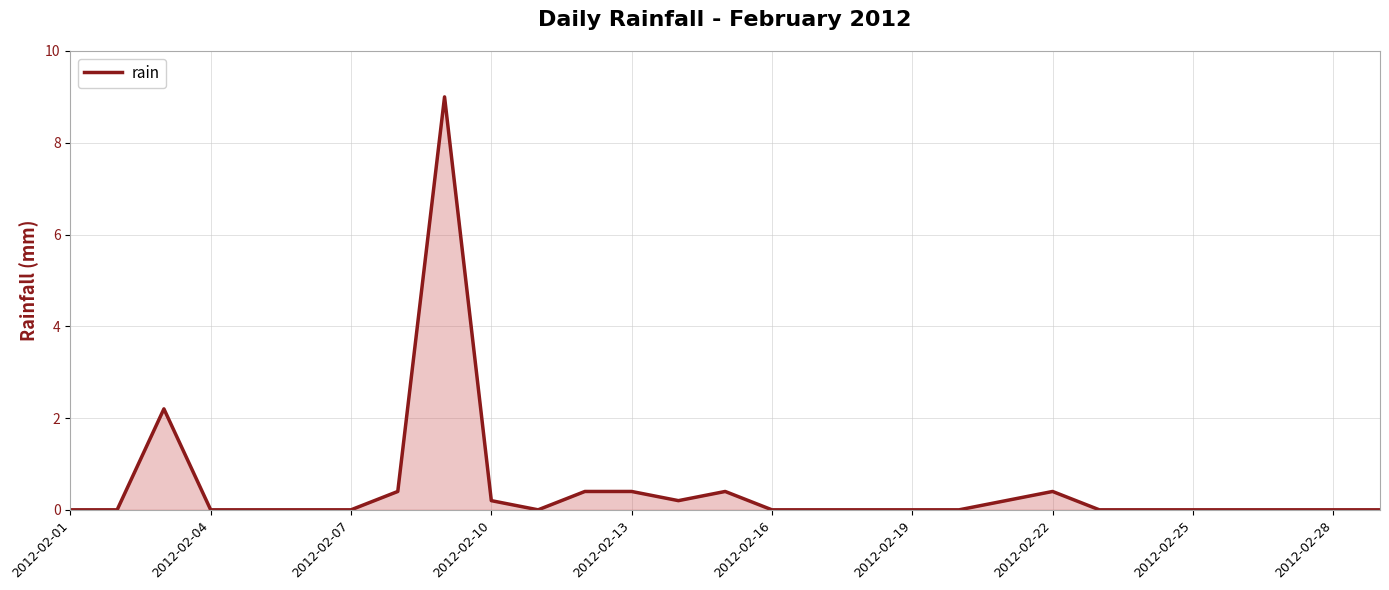

What is the maximum value shown in the chart?

9.0